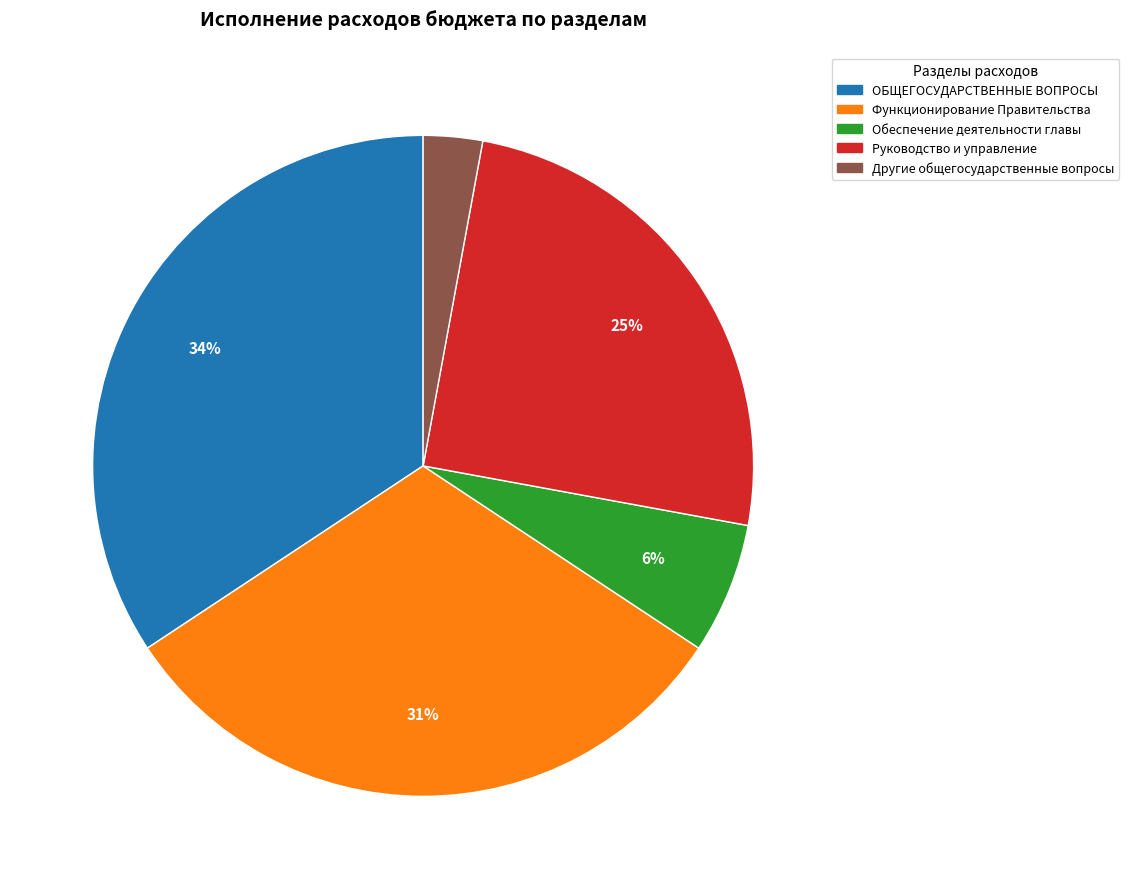

To the nearest percent, what is the average slice percentage?

20%